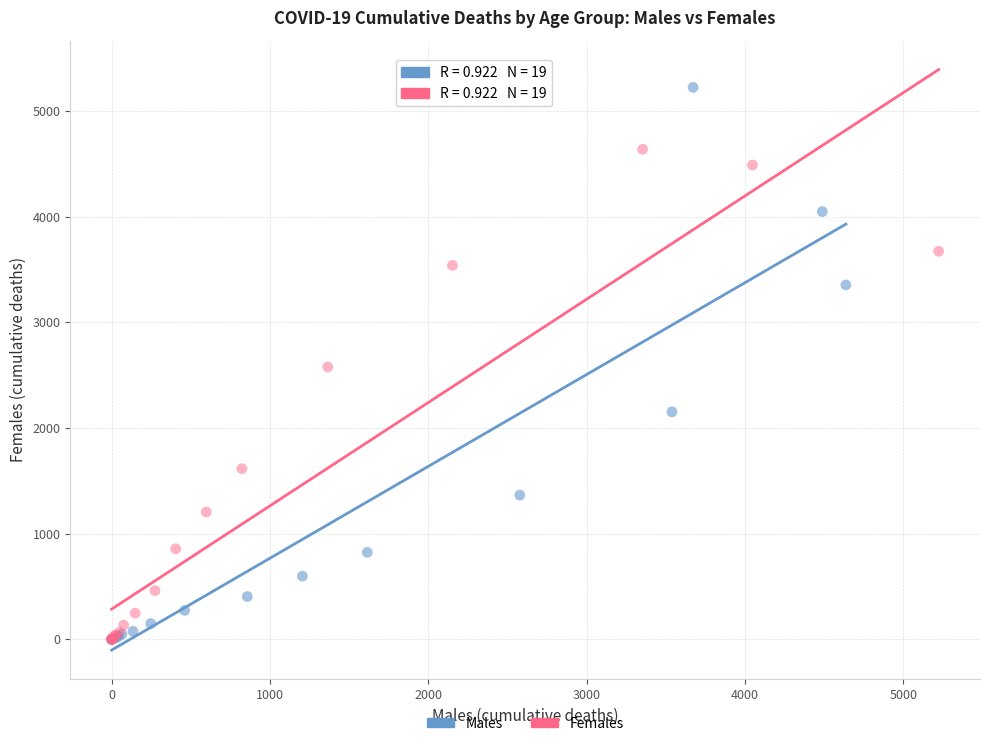

Which series has the widest spread of Y values?

Males